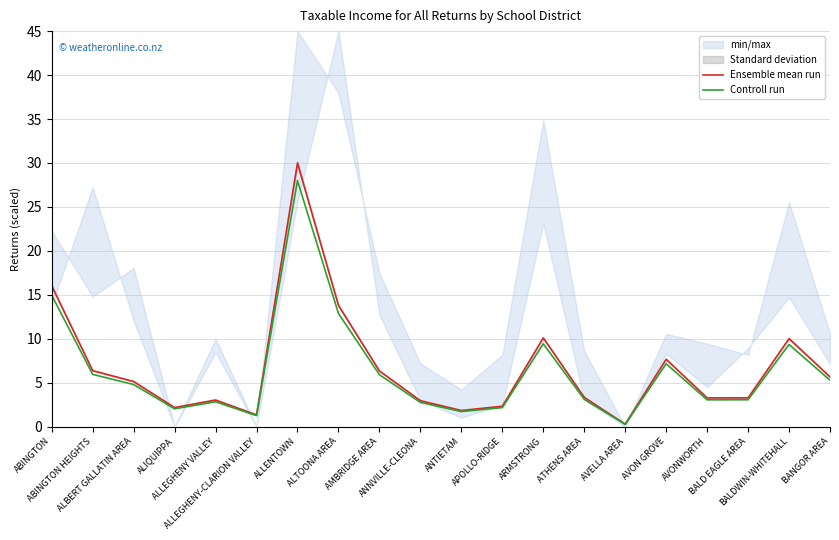

True or false: Ensemble mean run and Controll run intersect in this chart.

False